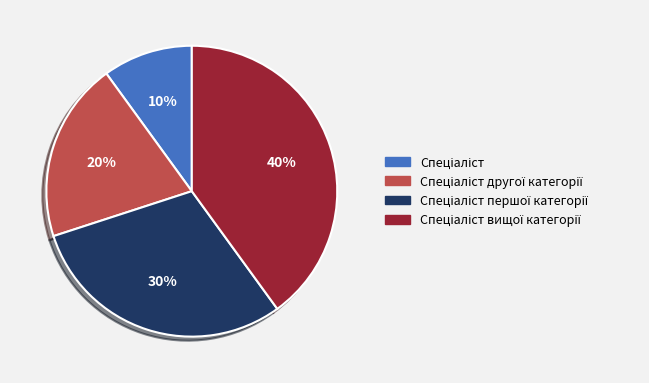

Is there any slice that represents more than half of the pie?

No